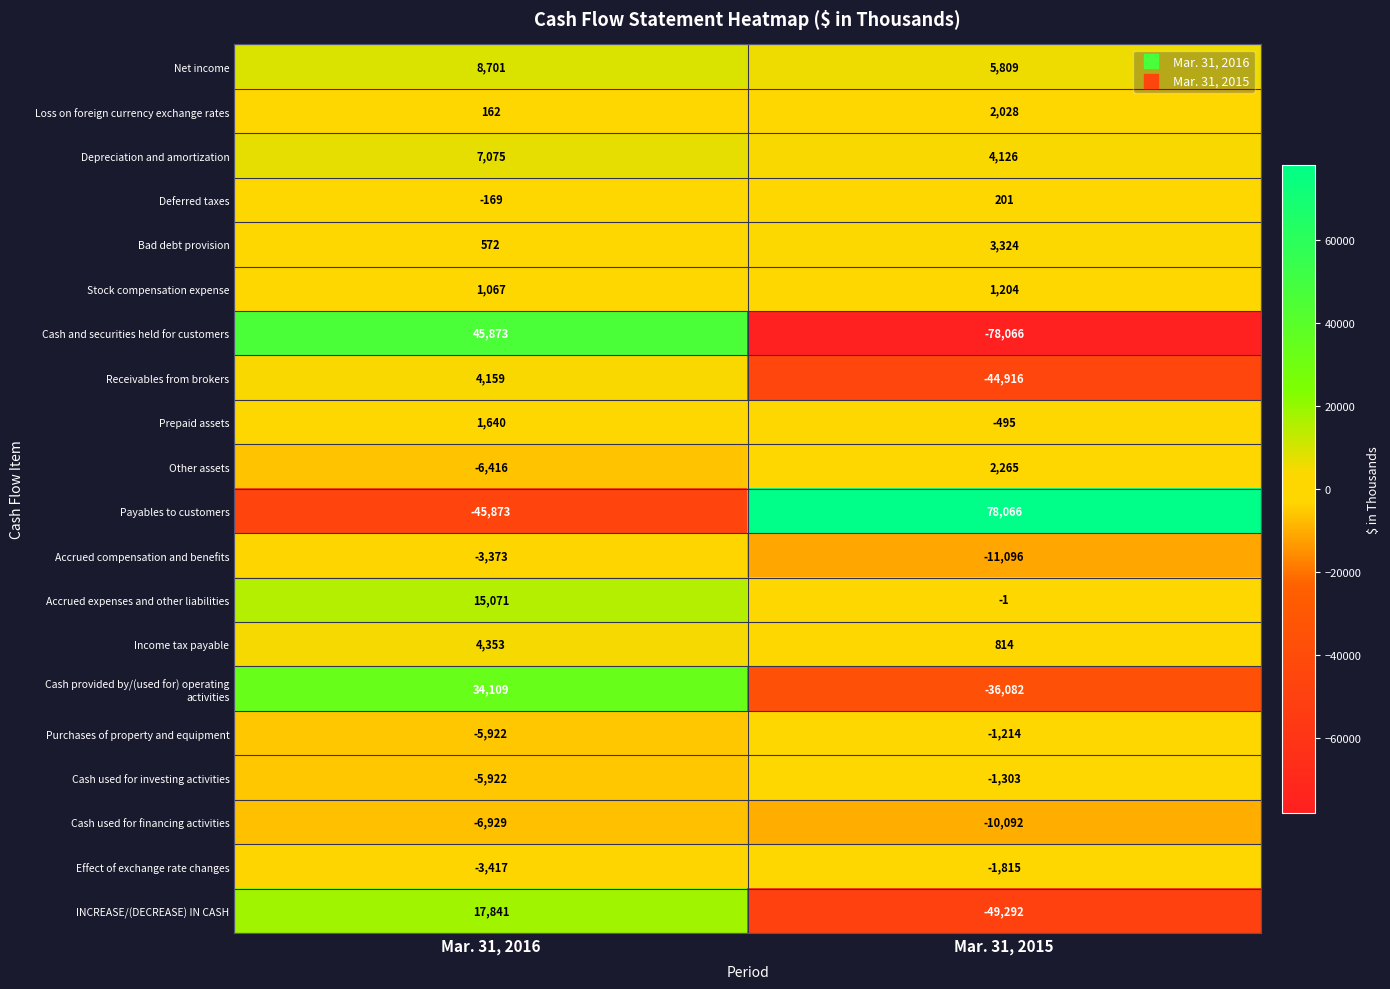

At which label is Payables to customers closest to 16096?

Mar. 31, 2016